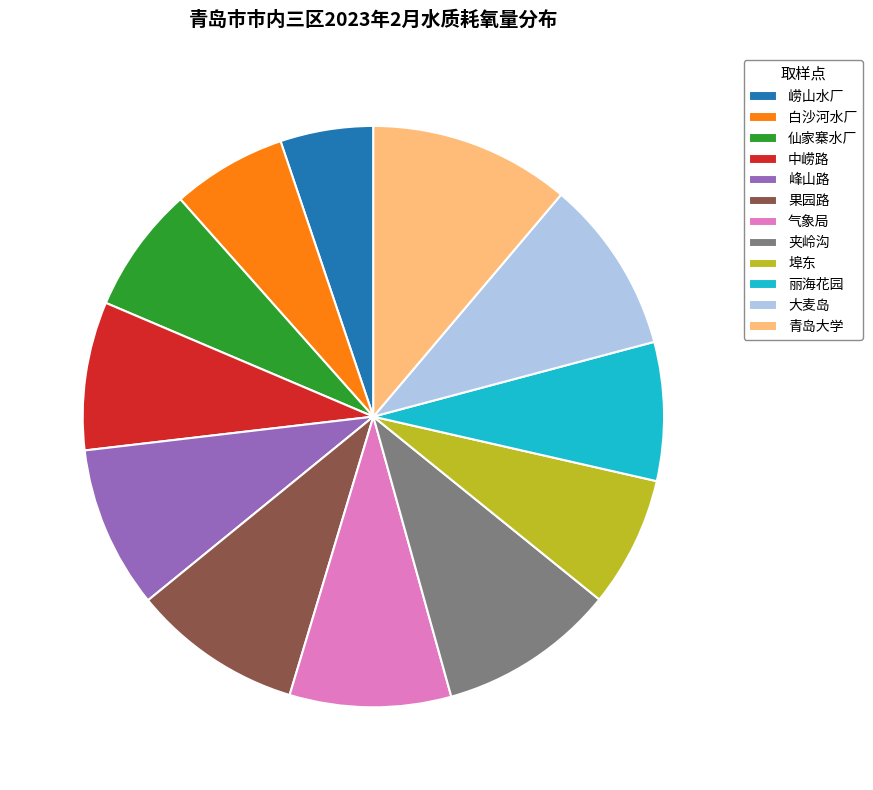

Between 峰山路 and 中崂路, which is larger?

峰山路